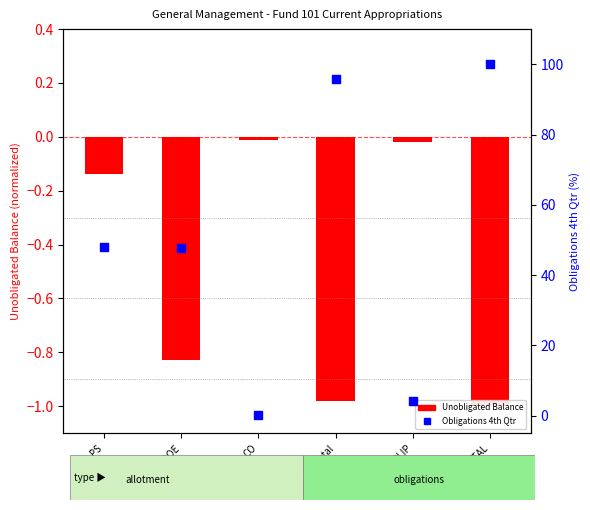

What are all the series names shown in the legend?

Unobligated Balance, Obligations 4th Qtr